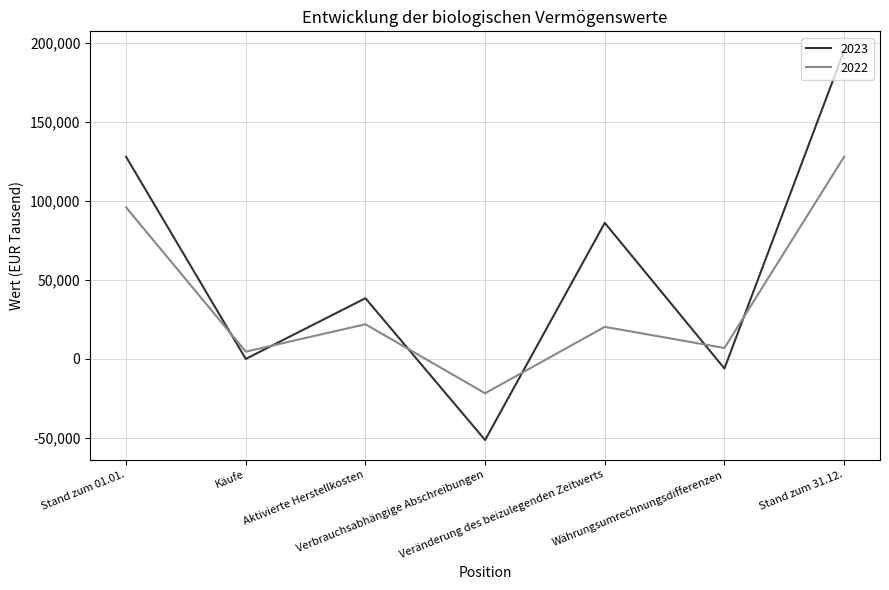

Rank the series by their average value, from highest to lowest.

2023, 2022